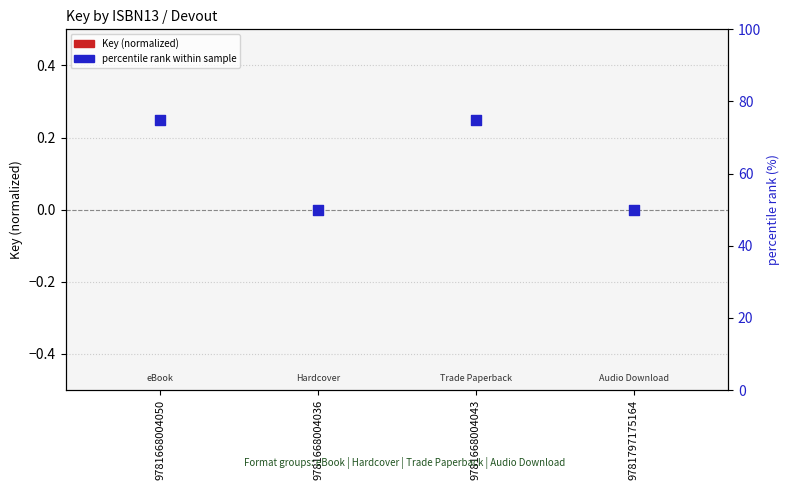

What are all the series names shown in the legend?

Key (normalized), percentile rank within sample